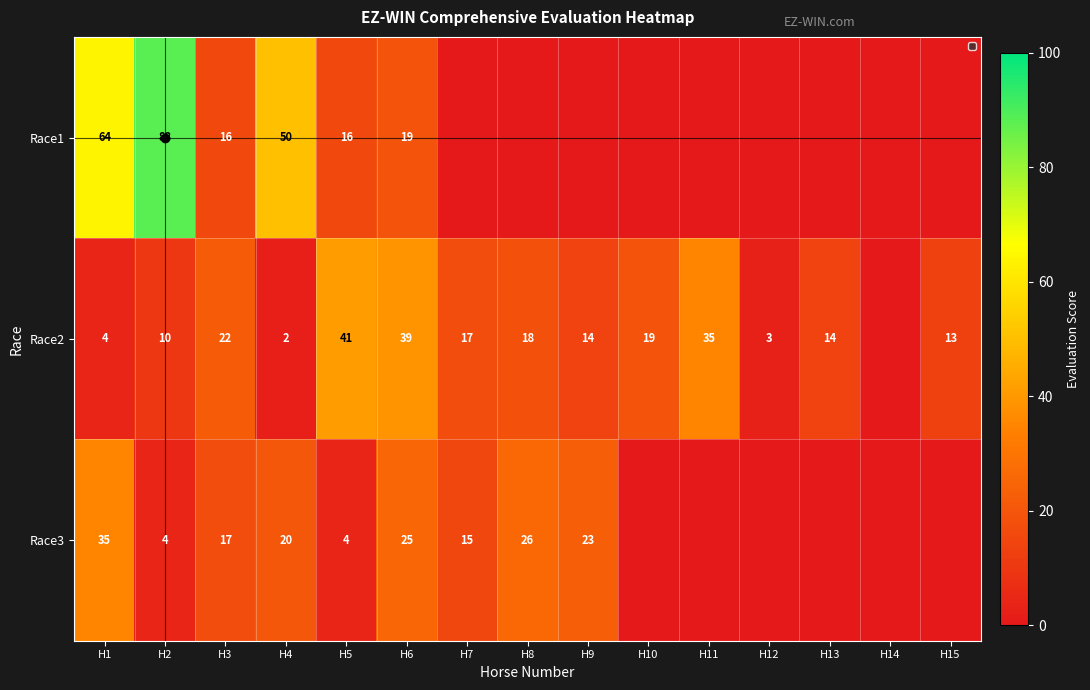

What is the total value across all series at H8?

44